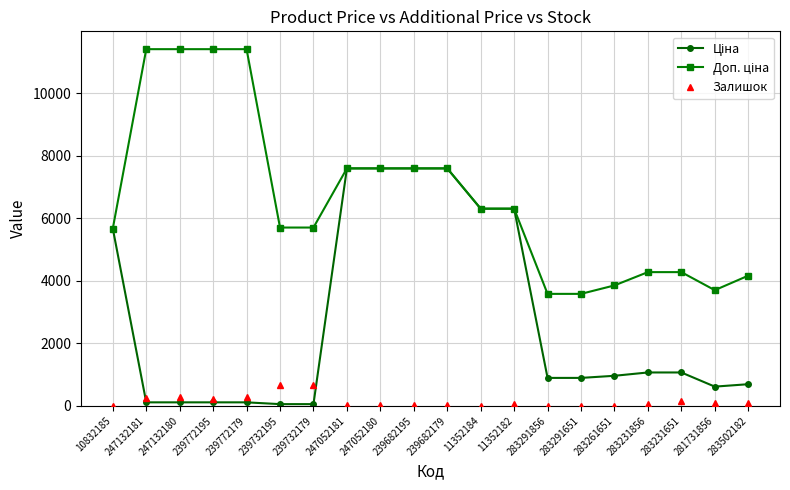

In Залишок, how many points are lower than both neighbors (excluding endpoints)?

5